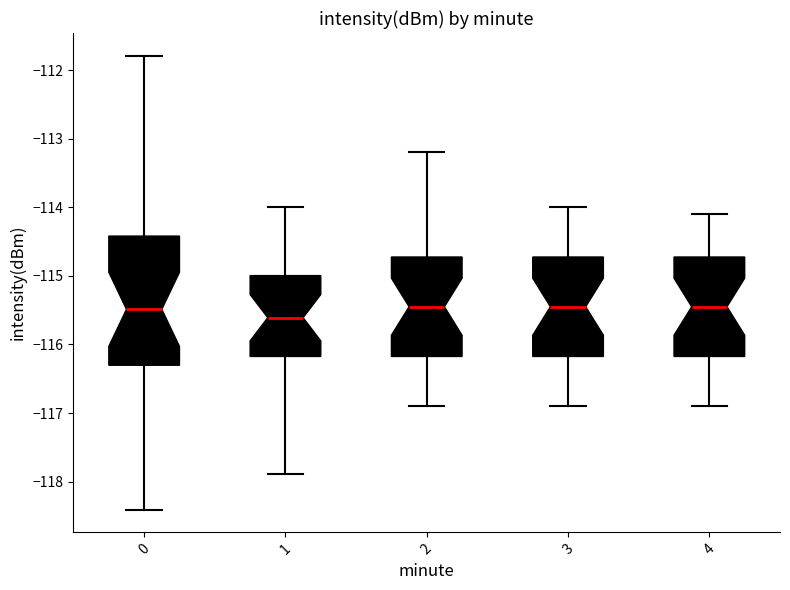

Reading left to right, transcribe this box plot: for each box, give where its median line is, the range the box spans, and where its two whiskers end, as read against the y-axis. The values are not printed on the chart, so give them approximately, as read against the axis.

0: median -115.5, box -116.3 to -114.4, whiskers -118.4 to -111.8
1: median -115.6, box -116.2 to -115.0, whiskers -117.9 to -114.0
2: median -115.4, box -116.2 to -114.7, whiskers -116.9 to -113.2
3: median -115.4, box -116.2 to -114.7, whiskers -116.9 to -114.0
4: median -115.4, box -116.2 to -114.7, whiskers -116.9 to -114.1